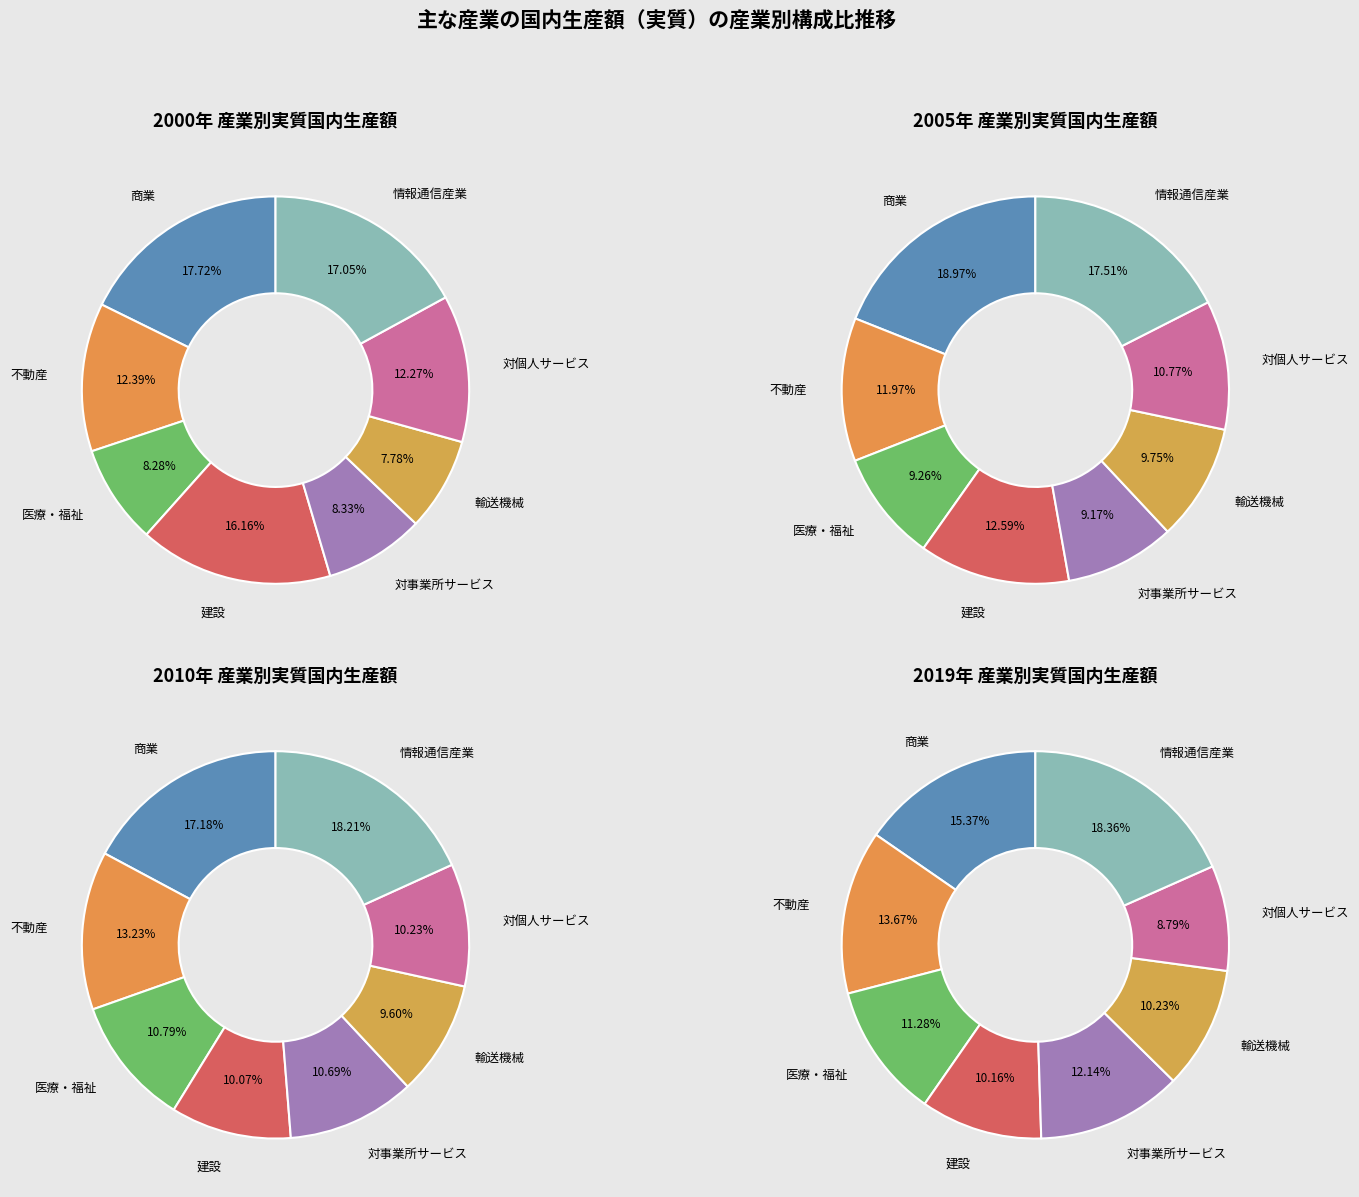

Which category has the smallest portion of the pie?

輸送機械